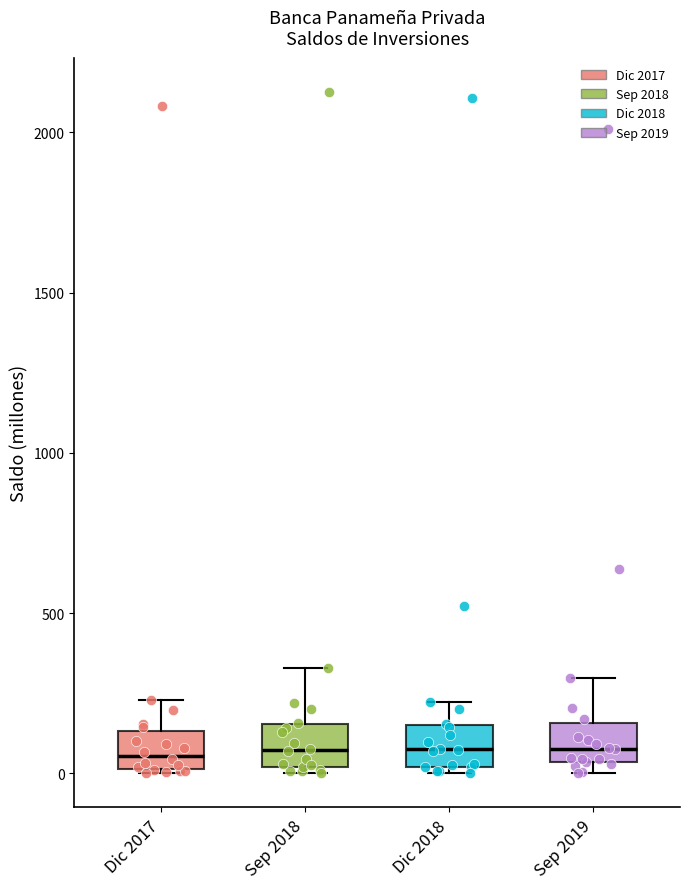

Reading left to right, read every box against the y-axis: the position of its median line, the range the box covers, and the ends of its whiskers. The values are not printed on the chart, so give them approximately, as read against the axis.

Dic 2017: median 50, box 0 to 150, whiskers 0 to 250
Sep 2018: median 50, box 0 to 150, whiskers 0 (just below the box's lower edge) to 350
Dic 2018: median 100, box 0 to 150, whiskers 0 (just below the box's lower edge) to 200
Sep 2019: median 100, box 50 to 150, whiskers 0 to 300